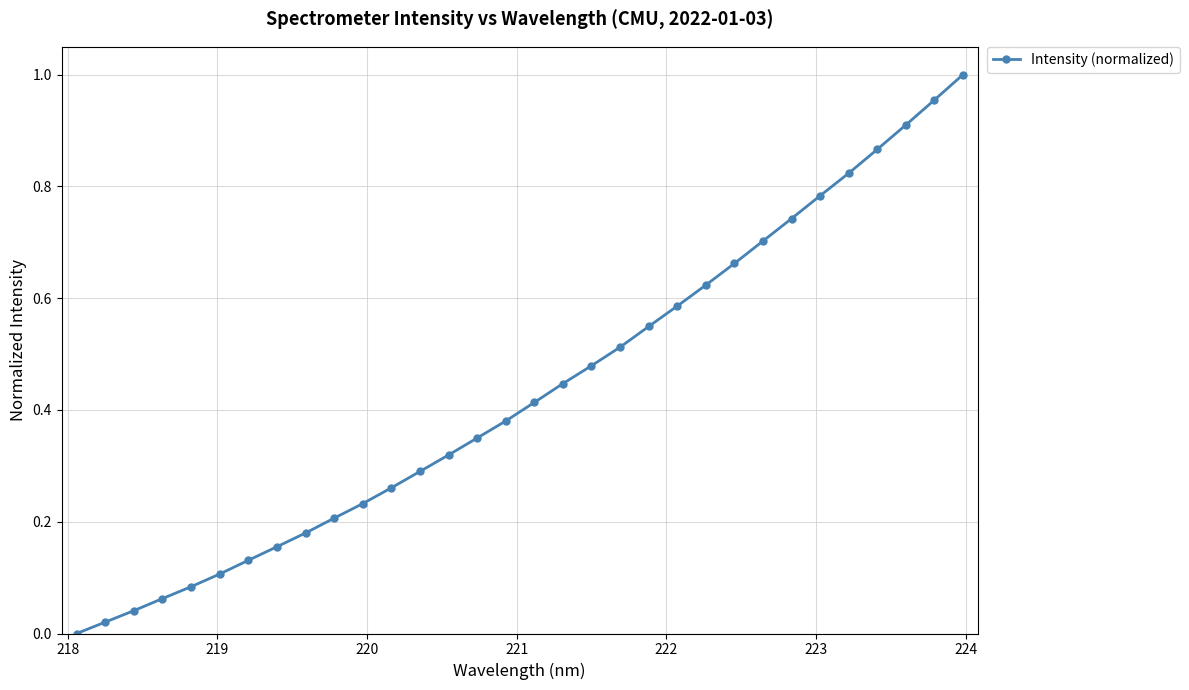

True or false: the data has more than 1 interior local peaks.

False